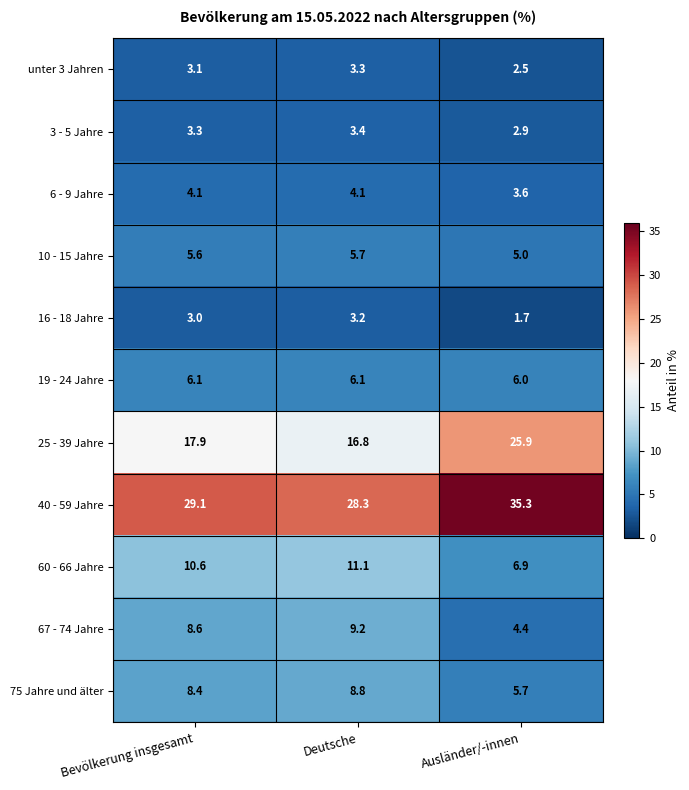

What is the sum of the 60 - 66 Jahre values at Bevölkerung insgesamt and Ausländer/-innen?

17.5